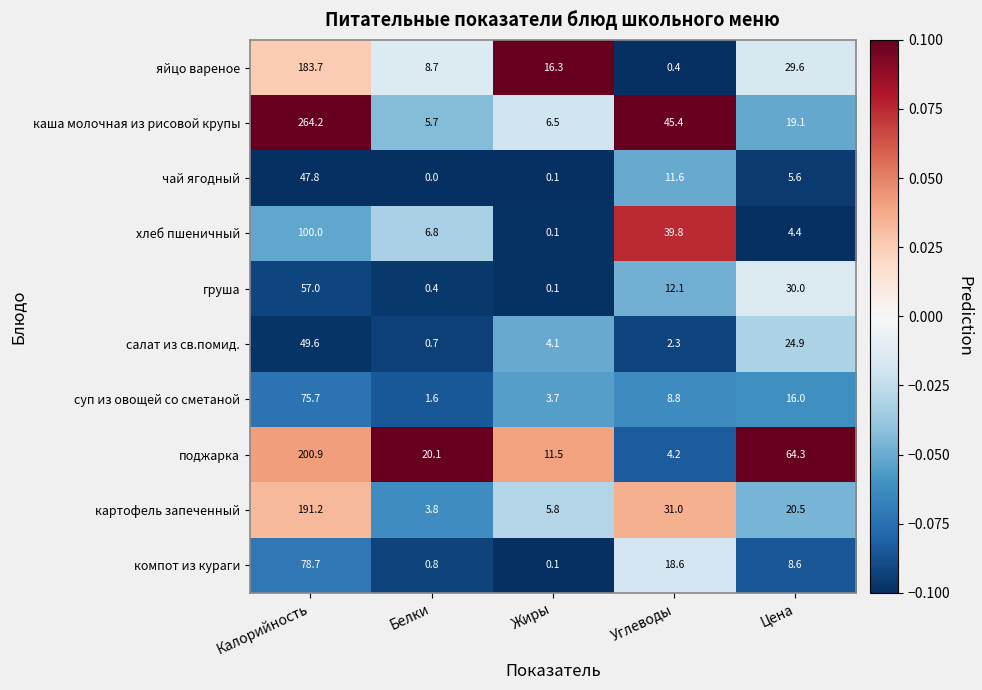

What is the difference between the maximum and minimum values in the чай ягодный series?

47.8